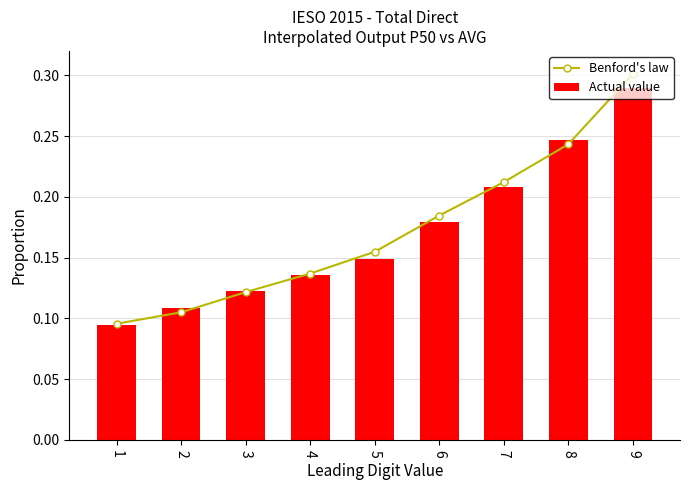

Count the number of categories in the chart.

9